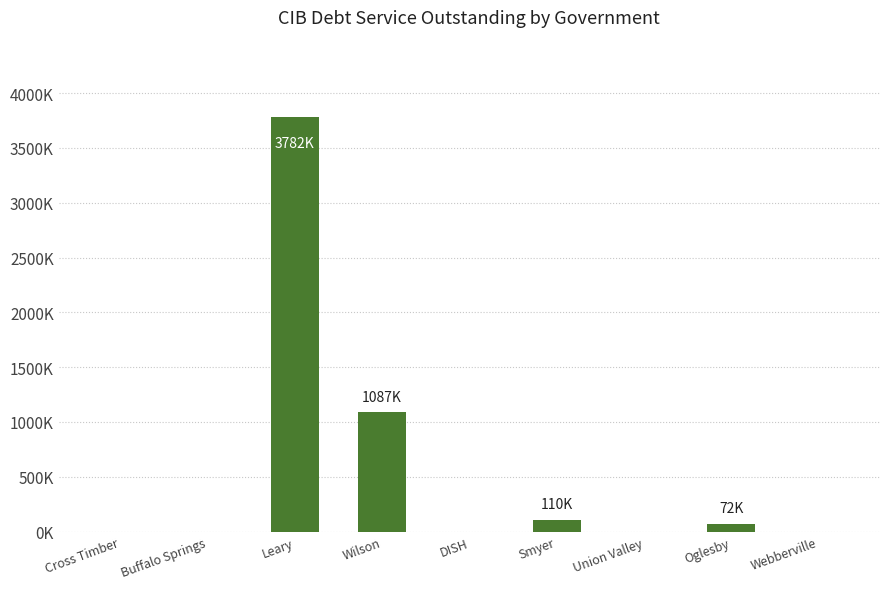

Read the value at Smyer.

109619.2